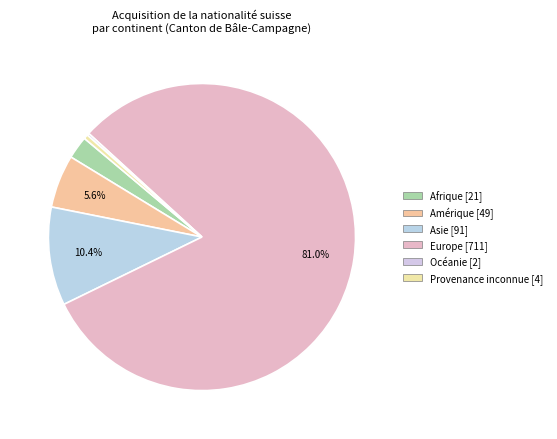

Does Océanie represent more than half of the total?

No